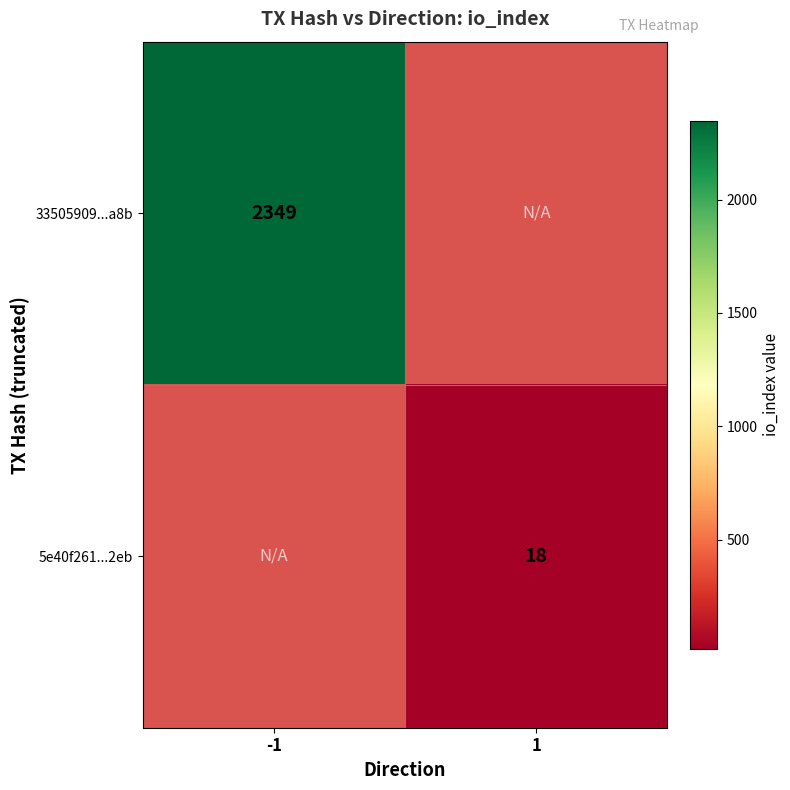

True or false: 33505909...a8b has a value of 3373 at -1.

False